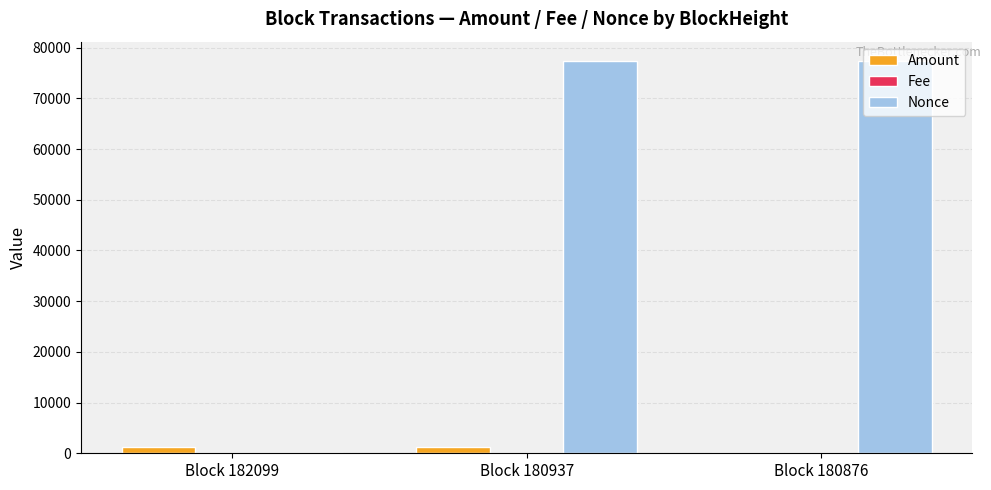

Which series has the largest total across all categories?

Nonce